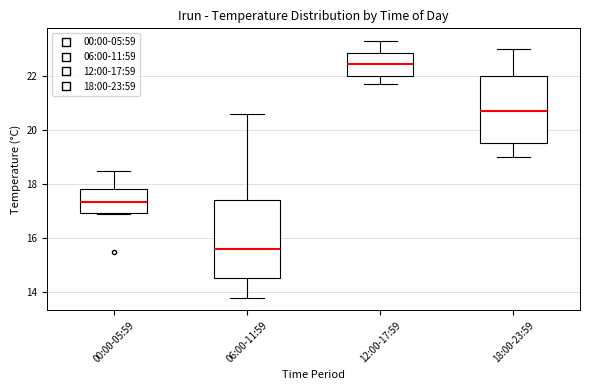

Comparing the boxes themselves (not the whiskers), which one is the tallest?

06:00-11:59